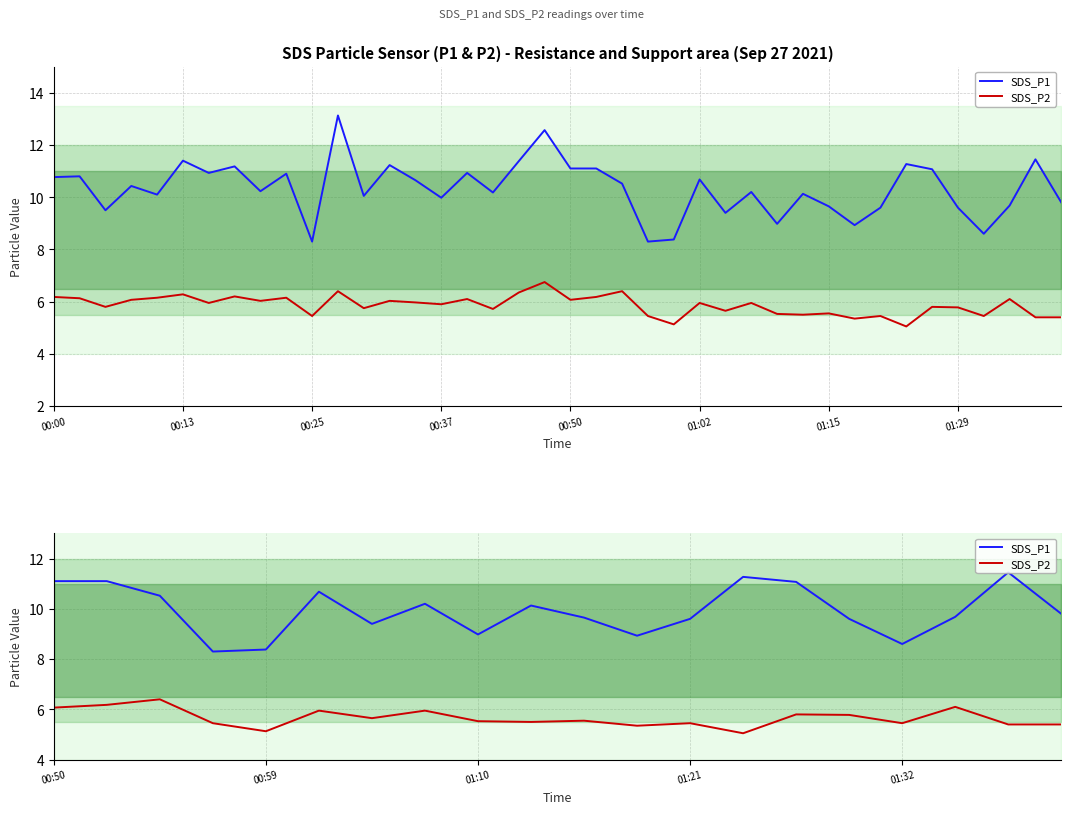

What is the spread (max minus min) of values at 01:02?

4.7